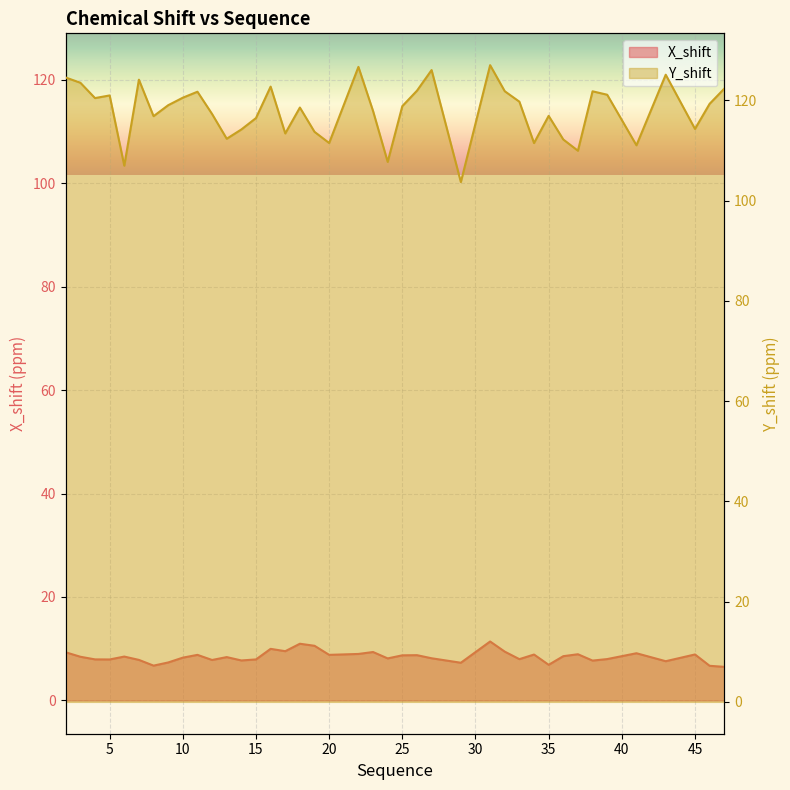

What is the difference between the highest and lowest values at 12?

109.5